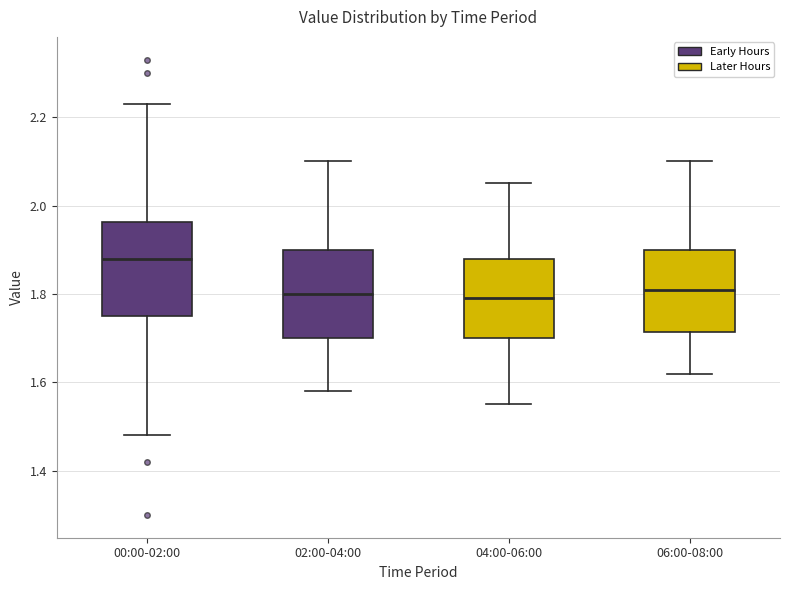

Reading left to right, transcribe this box plot: for each box, give where its median line is, the range the box spans, and where its two whiskers end, as read against the y-axis. The values are not printed on the chart, so give them approximately, as read against the axis.

00:00-02:00: median 1.88, box 1.76 to 1.96, whiskers 1.48 to 2.24
02:00-04:00: median 1.80, box 1.70 to 1.90, whiskers 1.58 to 2.10
04:00-06:00: median 1.80, box 1.70 to 1.88, whiskers 1.56 to 2.06
06:00-08:00: median 1.82, box 1.72 to 1.90, whiskers 1.62 to 2.10